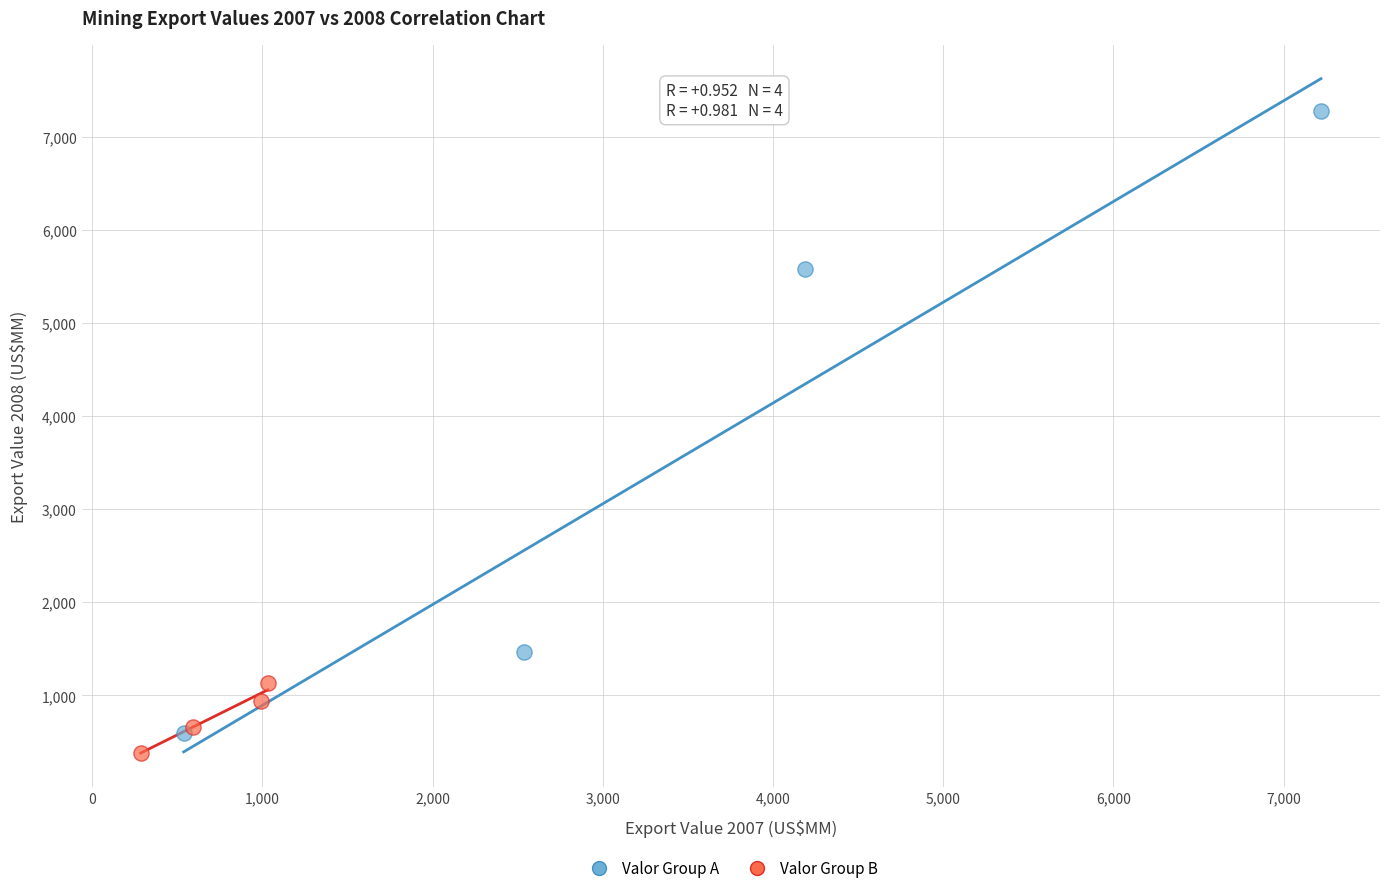

Which series contains the lowest Y value?

Valor Group B